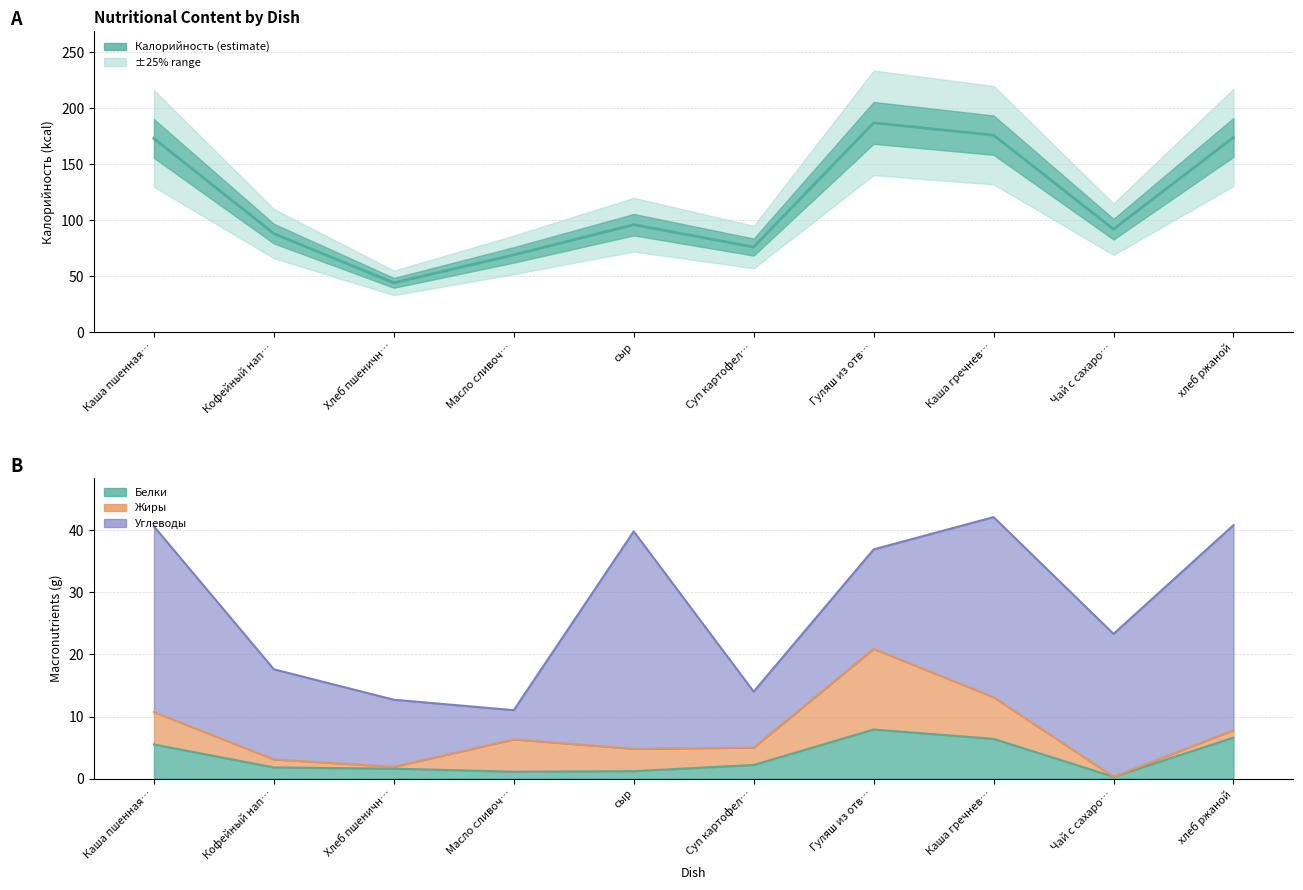

What is the ratio of the value at Суп картофел… to the value at Гуляш из отв…?

0.4